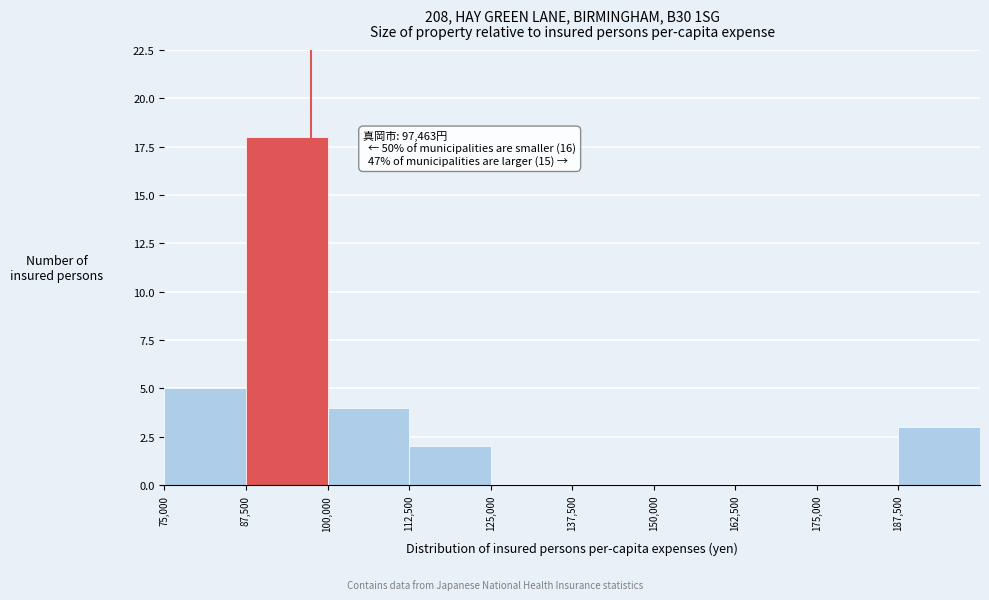

Which range on the x-axis has the tallest bar?

87500 to 100000